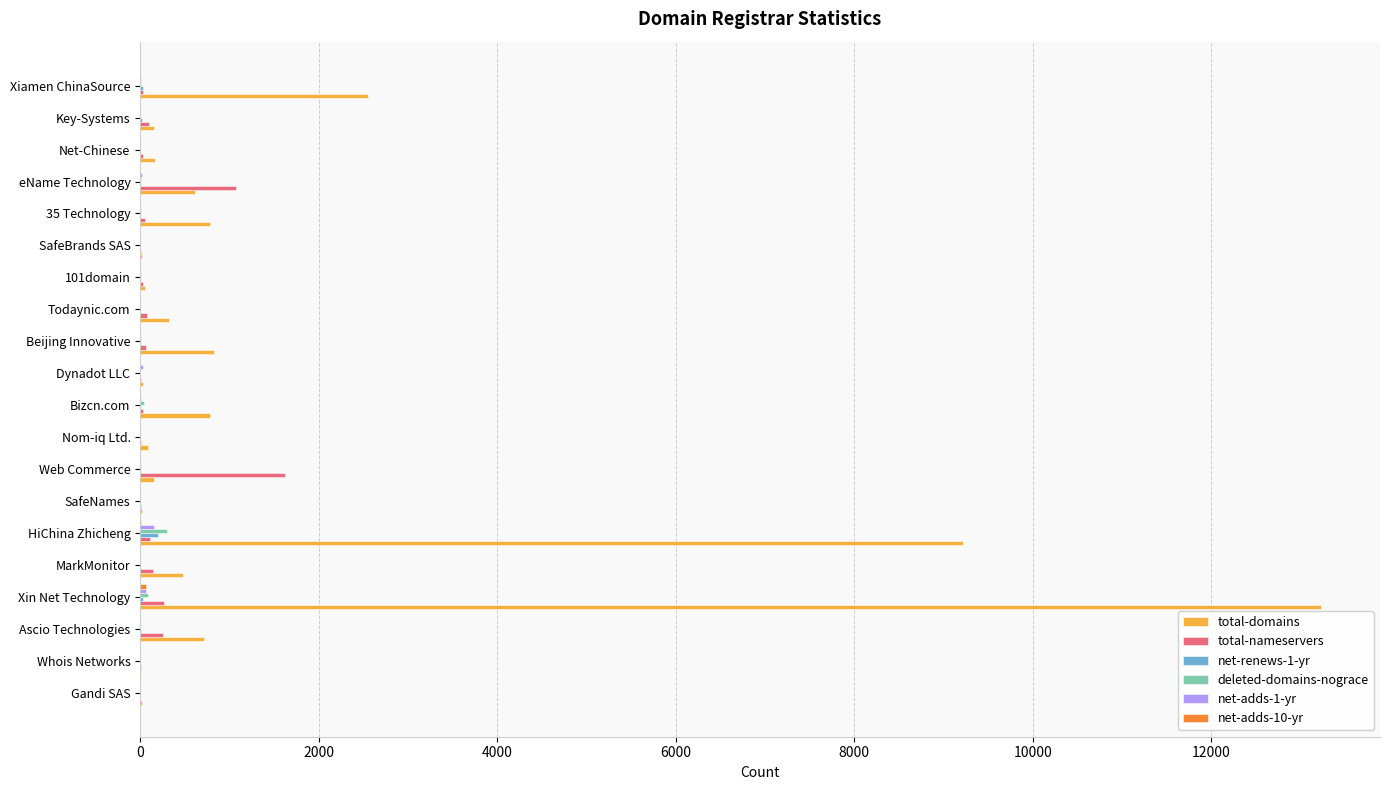

True or false: net-adds-1-yr has a value of 0 at Nom-iq Ltd..

True